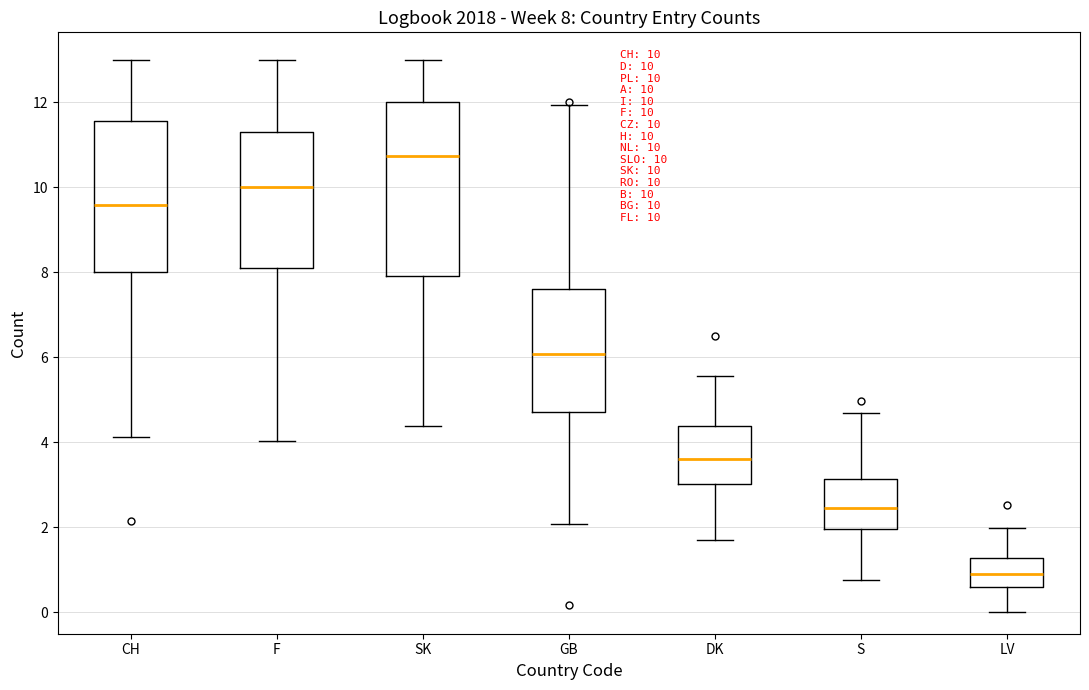

Which box is the tallest, from its lower edge to its upper edge?

SK